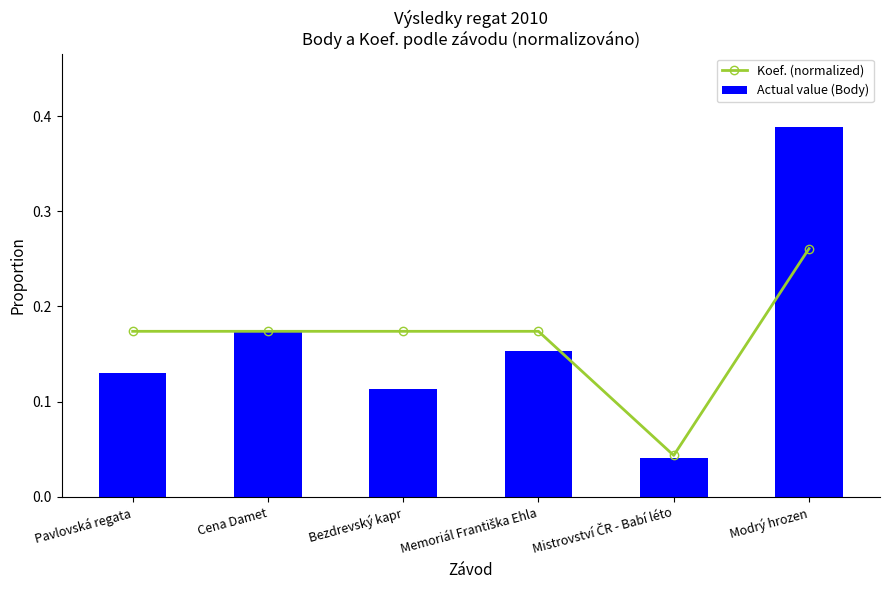

How many Koef. (normalized) values are between 0 and 1?

6